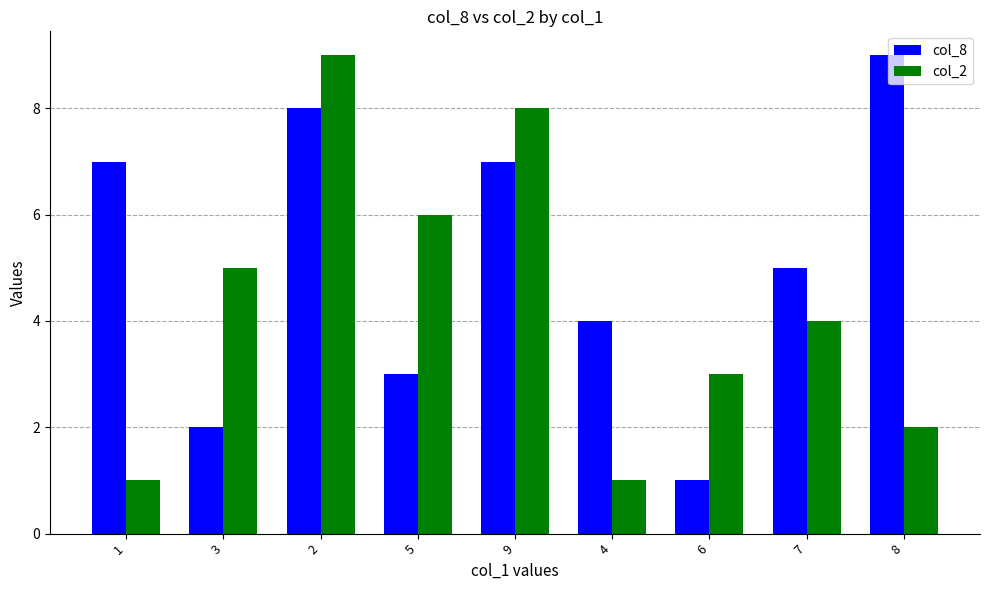

How many categories are shown in the chart?

9